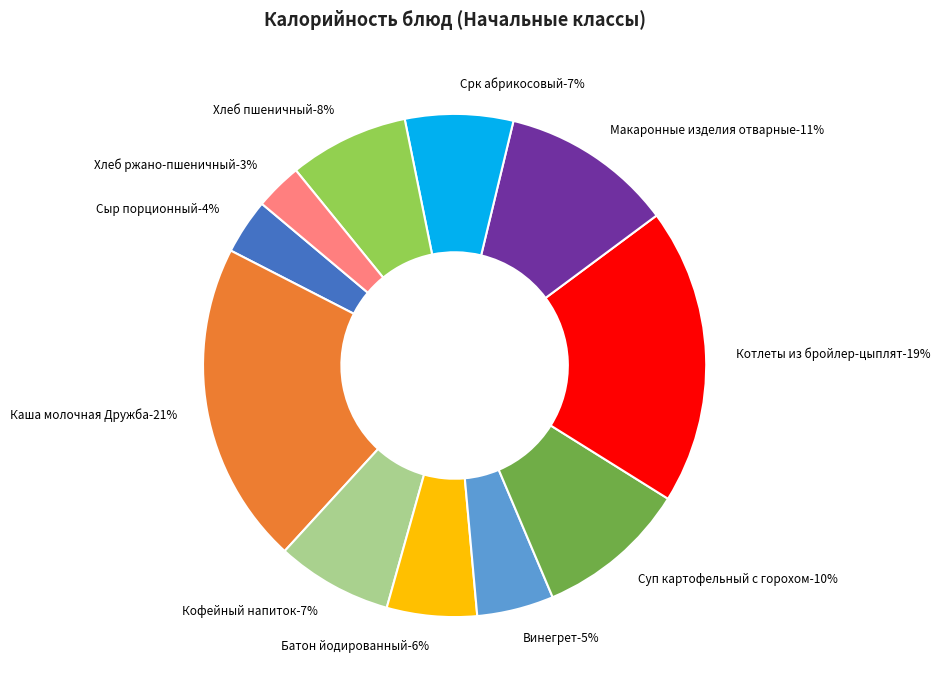

Which category has the smallest portion of the pie?

Хлеб ржано-пшеничный